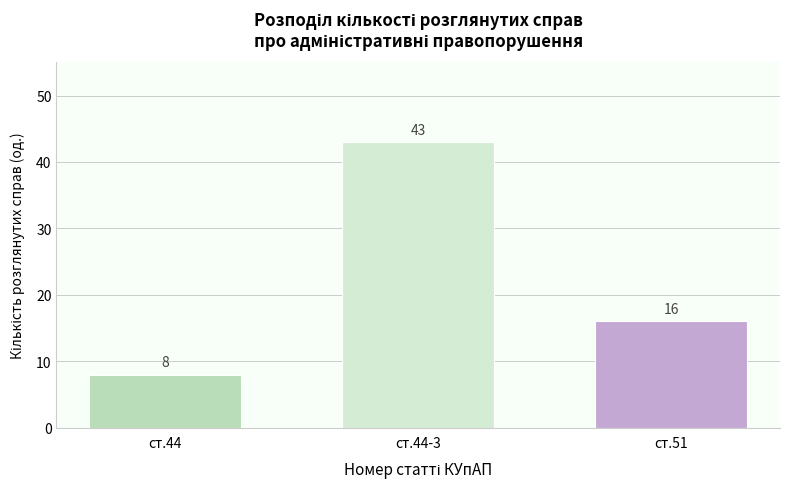

Reading left to right, extract all data points from this chart.

8	43	16